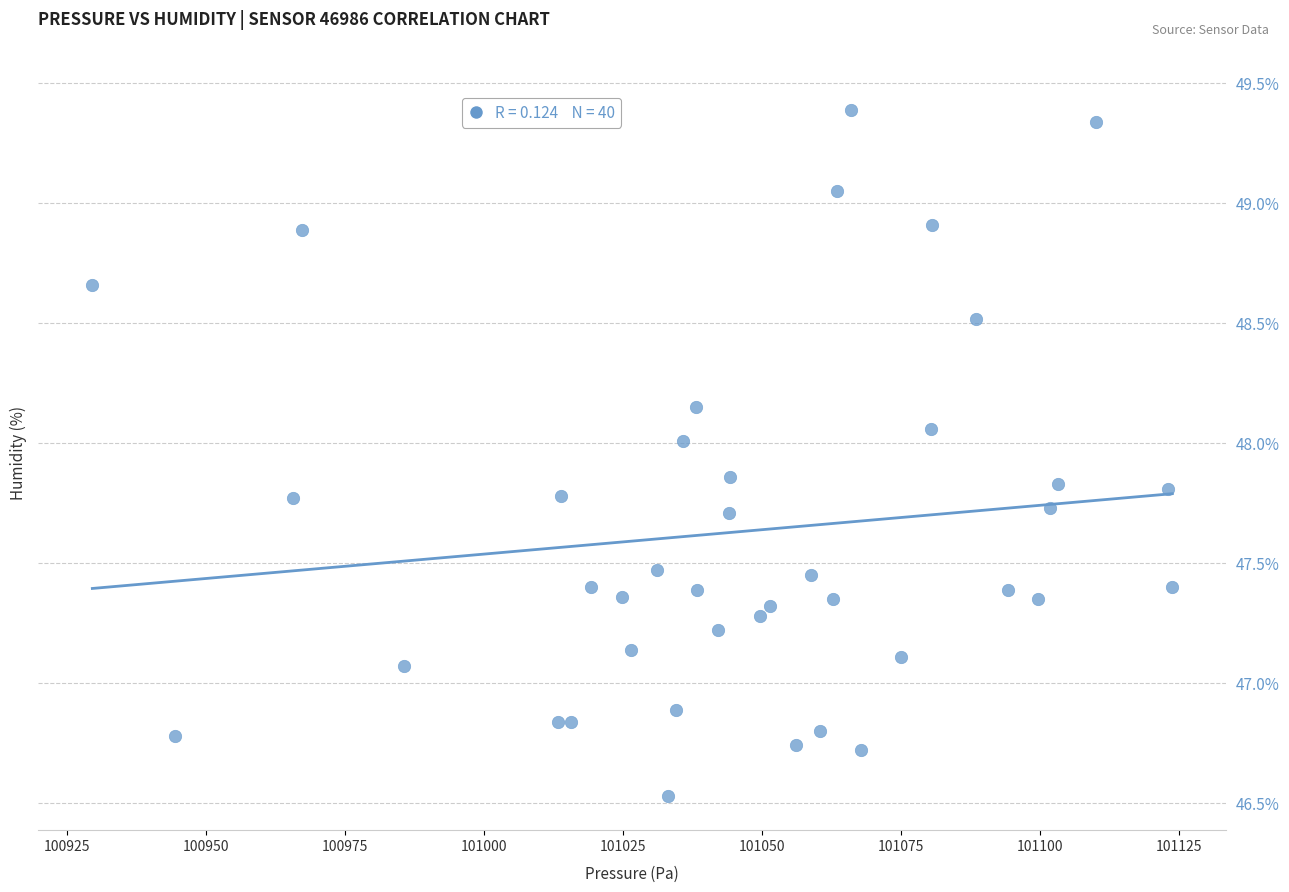

What is the range of X values (max minus min)?

194.2